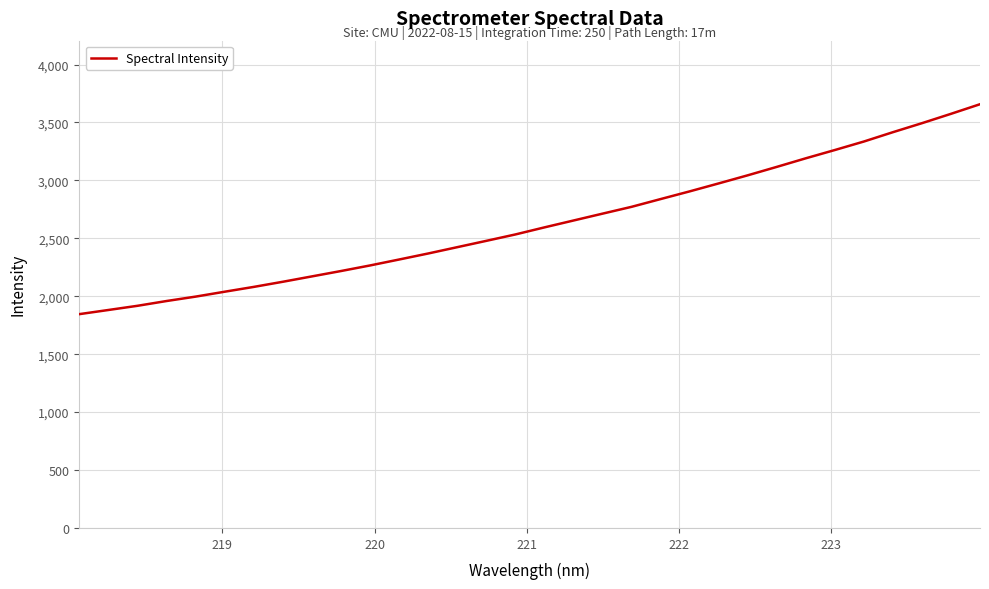

Reading right to left, what are all the values shown in this chart?

3657.4	3574.6	3493.8	3416.2	3335.6	3262.3	3190.9	3116.7	3044.0	2974.1	2905.3	2838.9	2771.9	2713.1	2653.8	2594.5	2533.5	2478.3	2423.7	2369.1	2317.2	2265.9	2217.8	2171.4	2125.1	2080.7	2039.2	1996.9	1958.8	1917.5	1881.4	1845.5